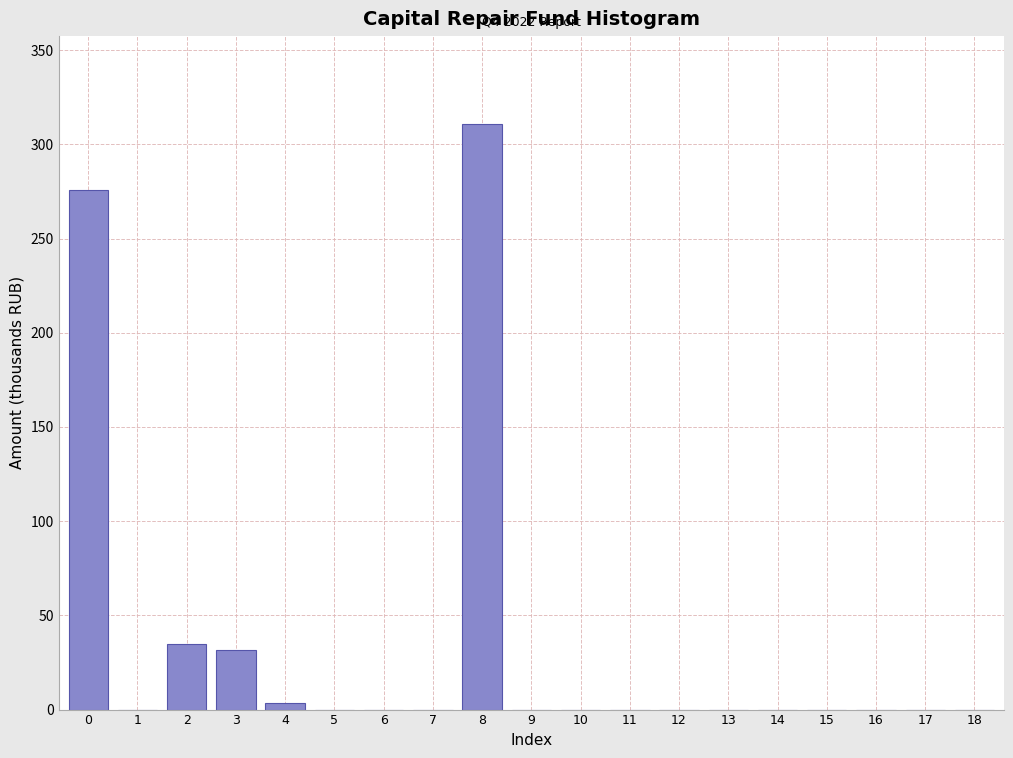

Reading left to right, what are all the values shown in this chart?

0=276.0	1=0.0	2=34.8	3=31.4	4=3.3	5=0.0	6=0.0	7=0.0	8=310.8	9=0.0	10=0.0	11=0.0	12=0.0	13=0.0	14=0.0	15=0.0	16=0.0	17=0.0	18=0.0